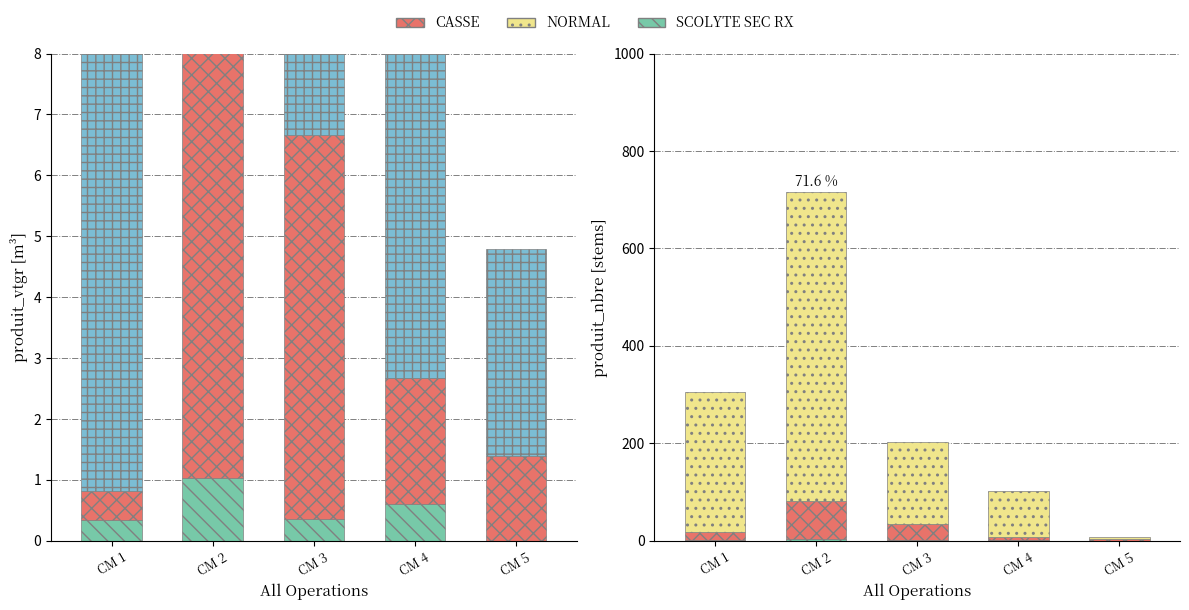

The value of NORMAL at CM 5 is 2. True or false?

False